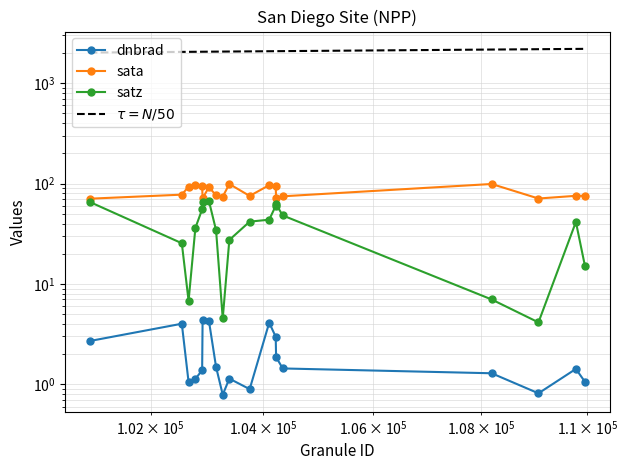

The dnbrad series shows 4.0 at 102551. True or false?

True